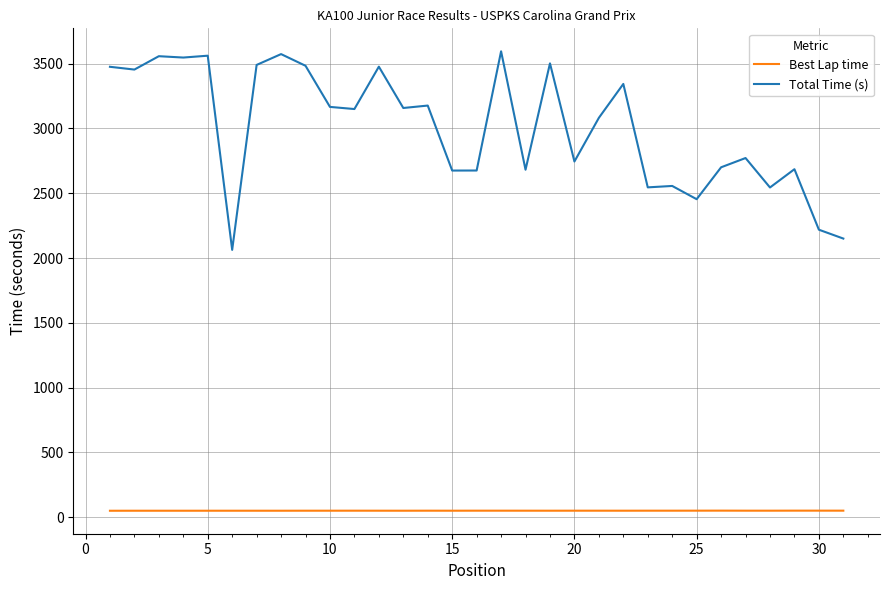

In Best Lap time, how many points are lower than both neighbors (excluding endpoints)?

9